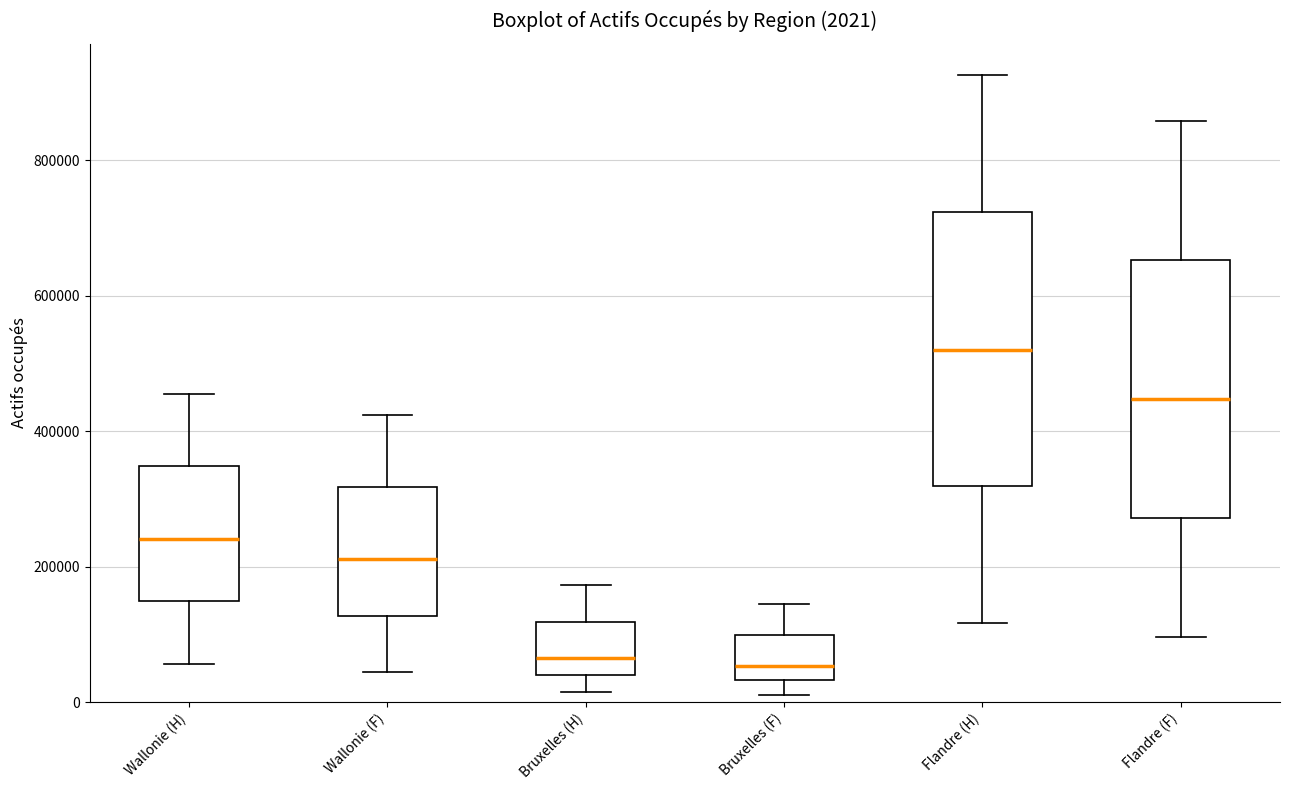

Comparing the boxes themselves (not the whiskers), which one is the tallest?

Flandre (H)